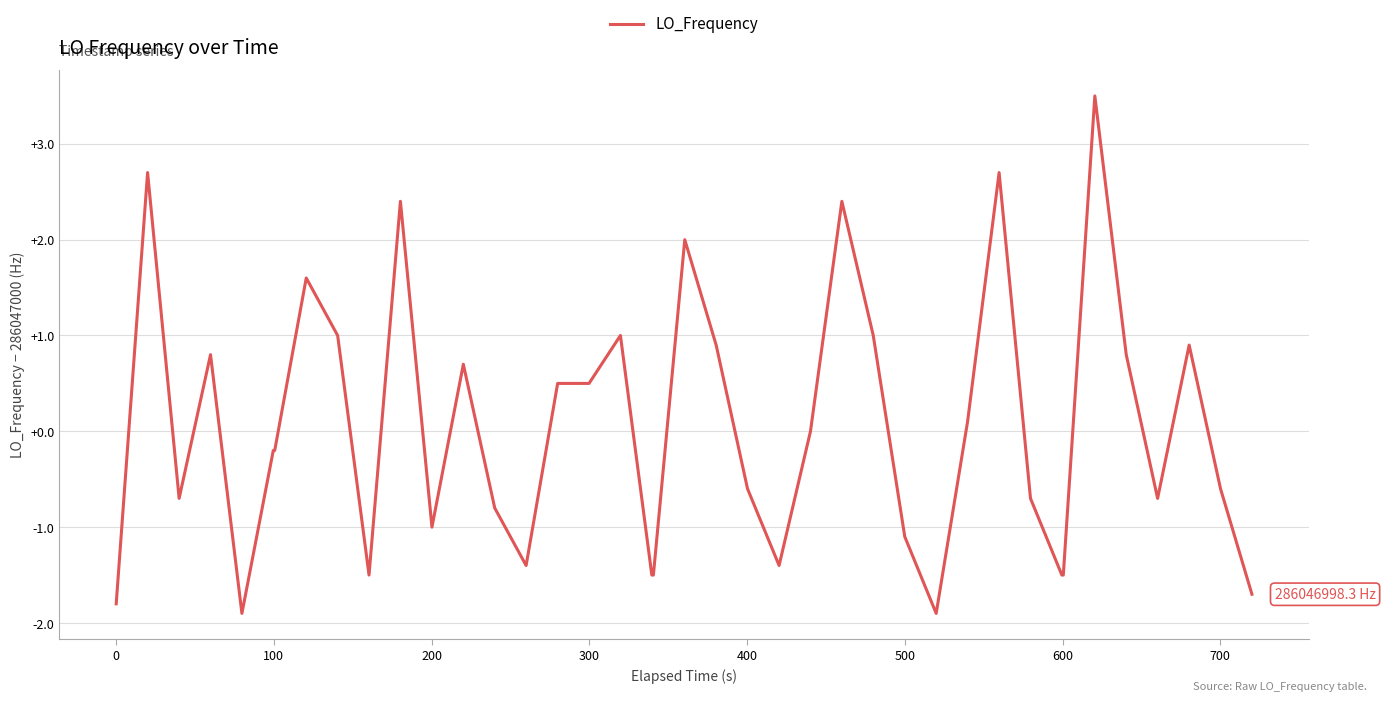

What is the minimum value shown in the chart?

-1.9